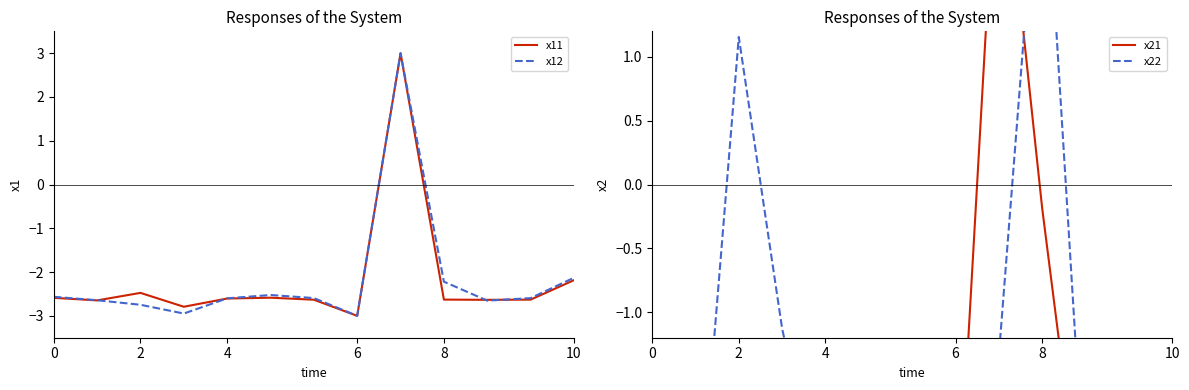

True or false: x22 and x21 cross at least once.

True